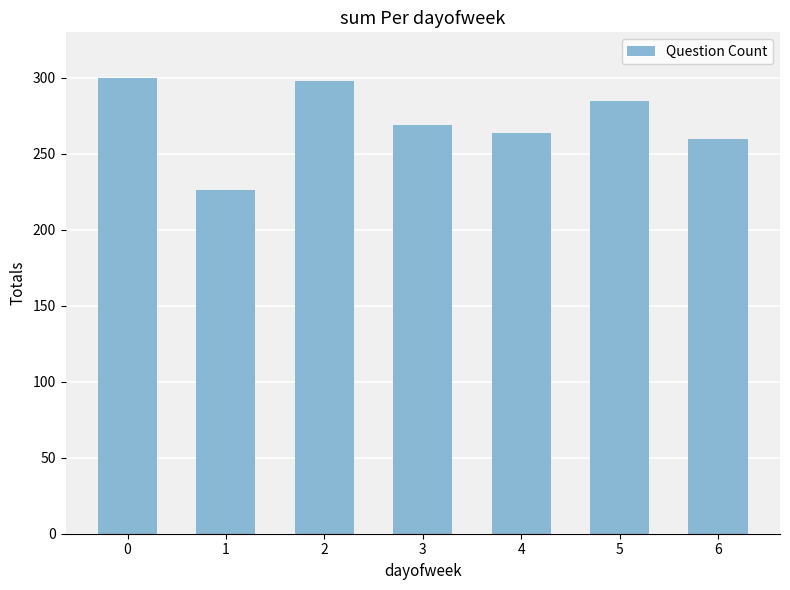

What is the difference between the maximum and second lowest values?

40